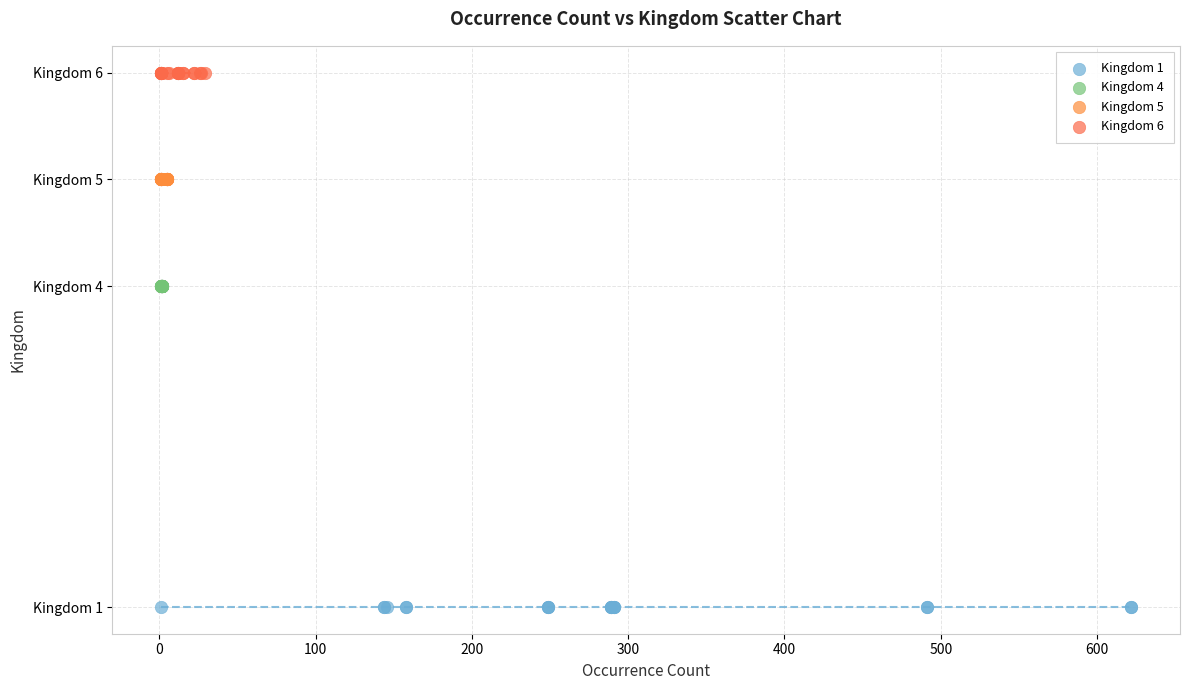

What are all the series names shown in the legend?

Kingdom 1, Kingdom 4, Kingdom 5, Kingdom 6